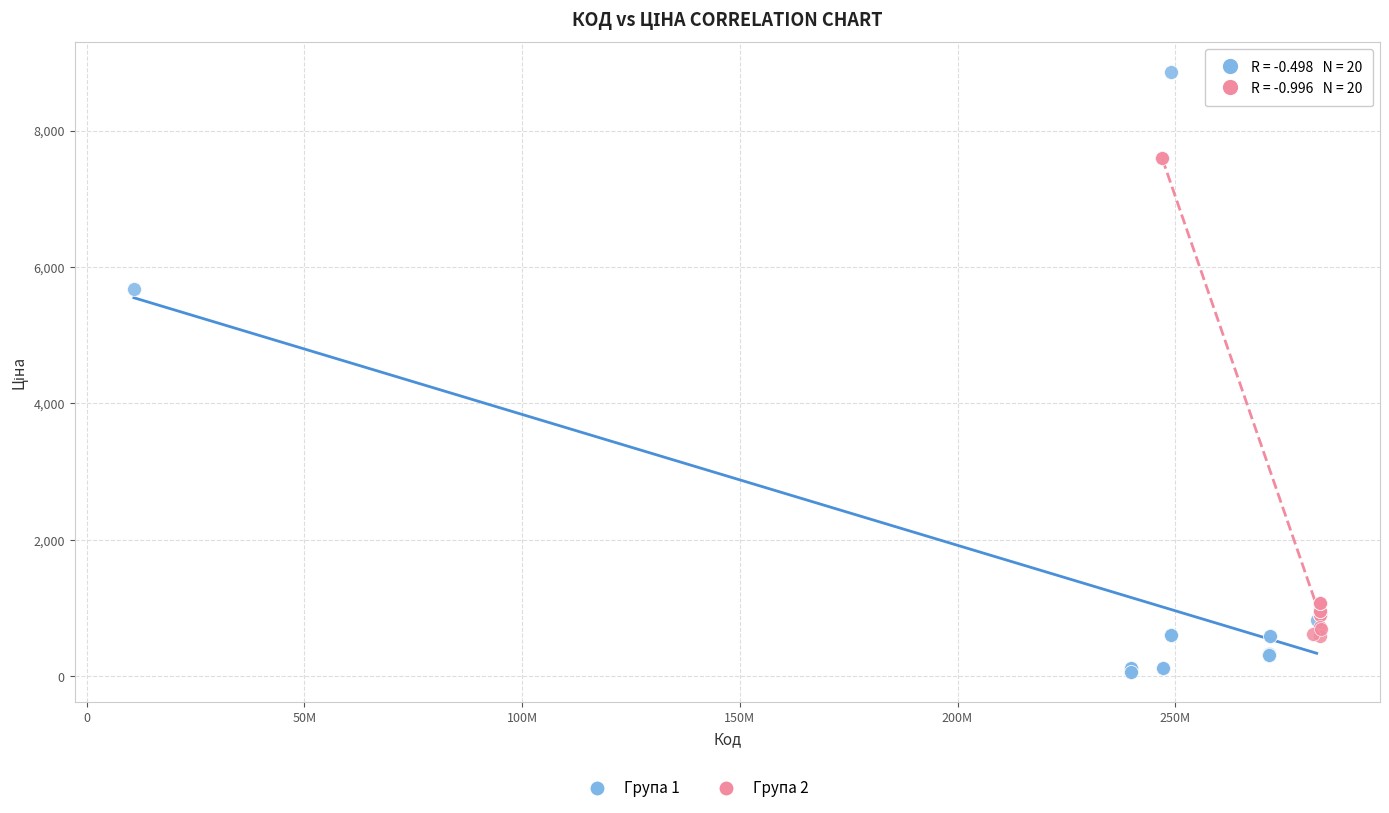

Which series reaches the minimum Y coordinate?

Група 1